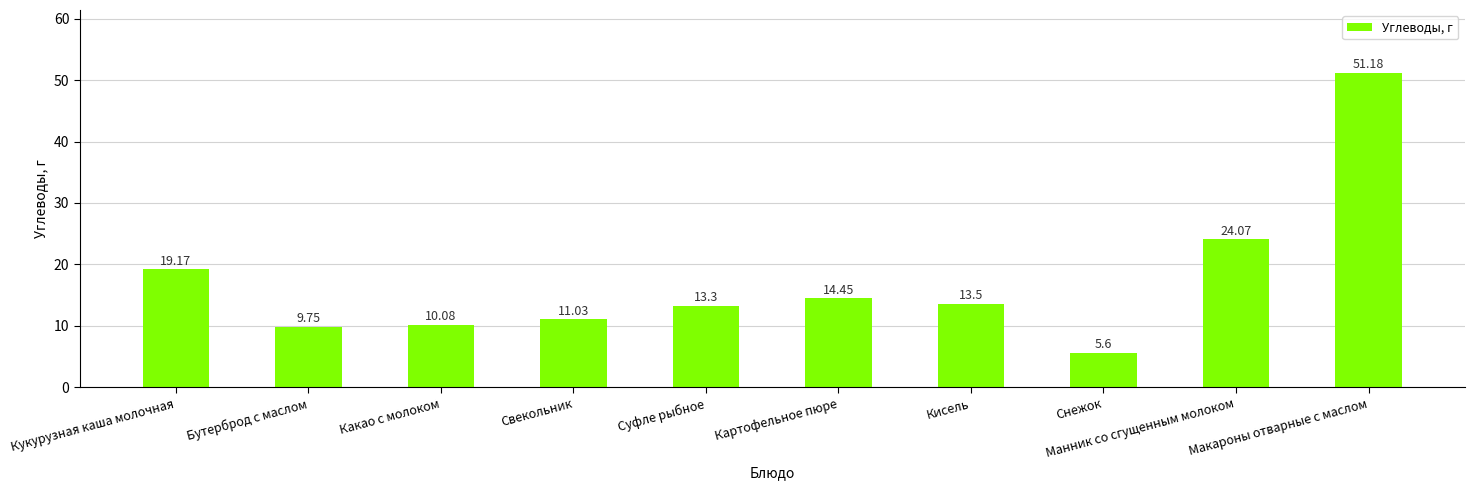

The value at Кукурузная каша молочная is 19.2. True or false?

True